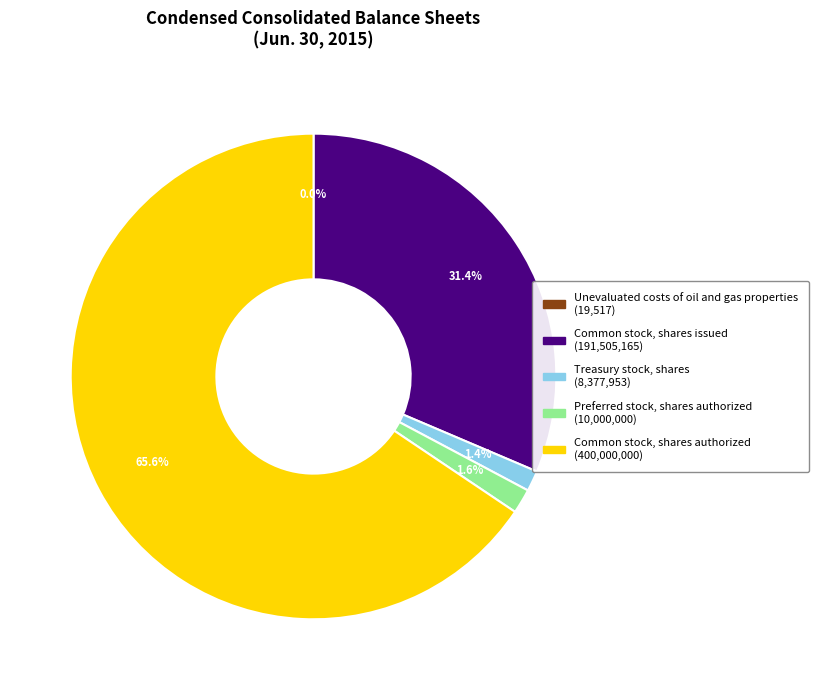

Does Common stock, shares authorized account for over 50% of the chart?

Yes